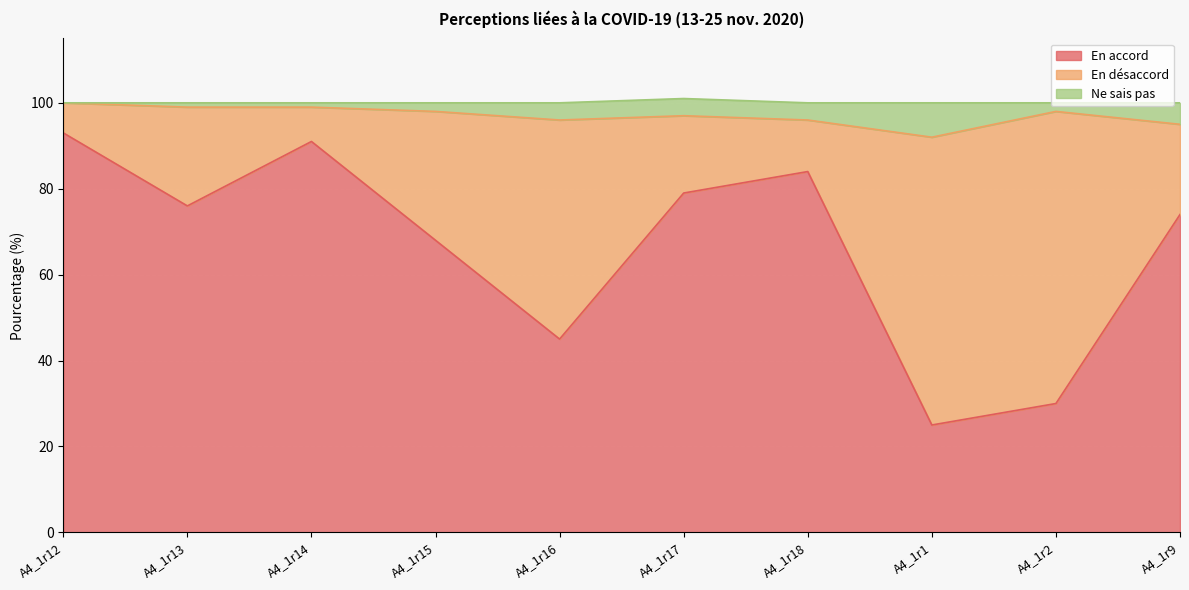

At how many categories does at least one series exceed 45?

10